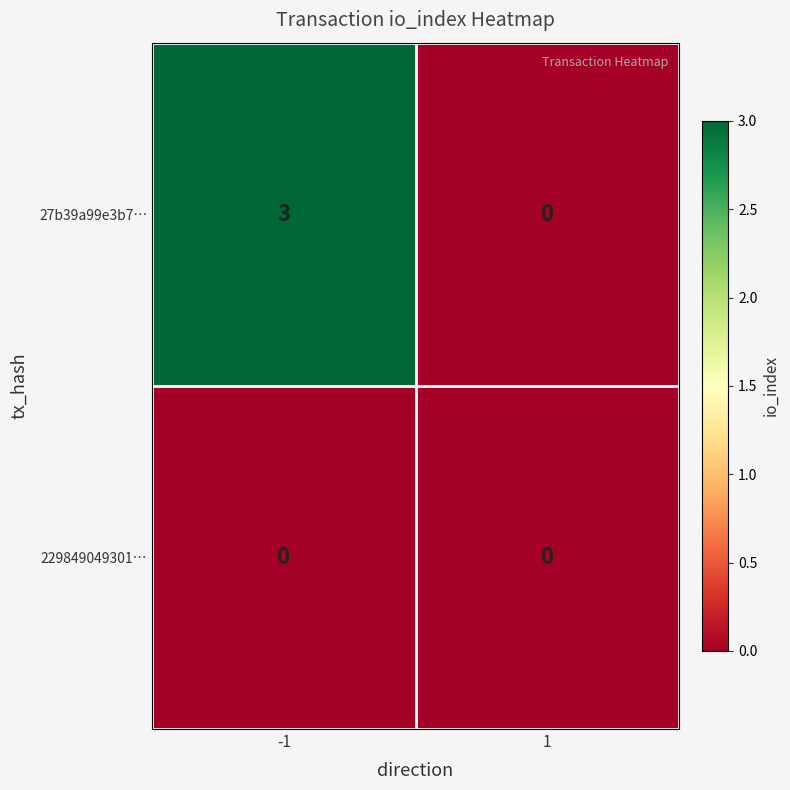

Which series has the largest total across all categories?

27b39a99e3b7…